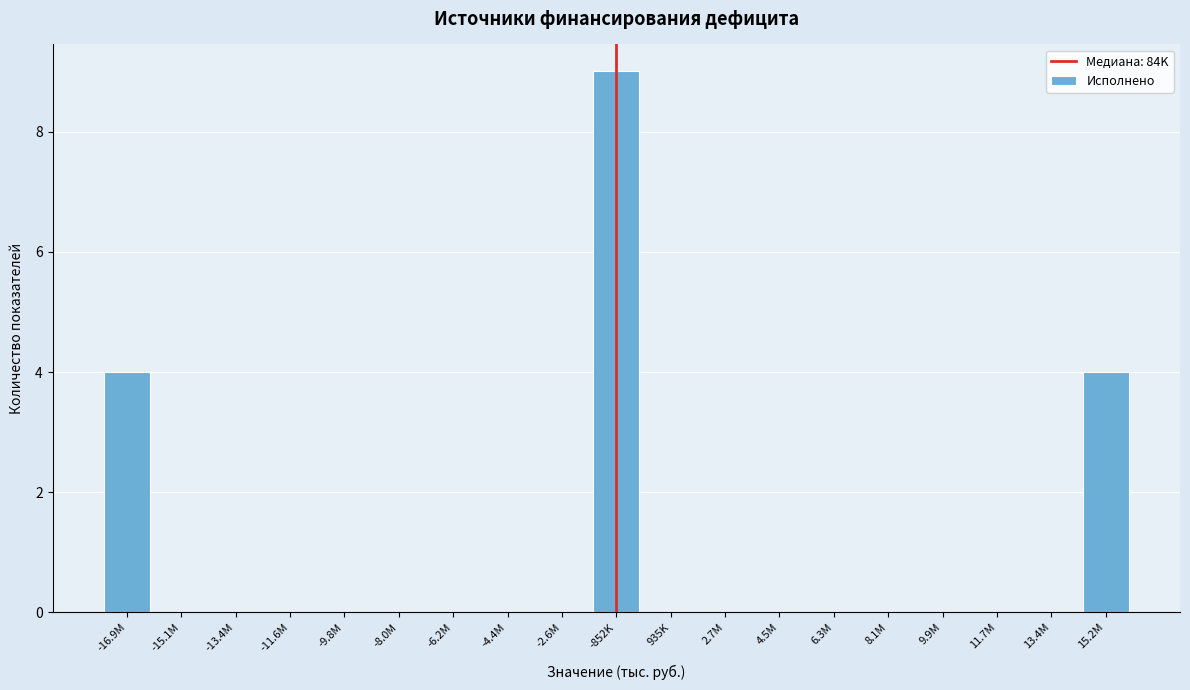

Reading left to right, extract all data points from this chart.

-16.9M=4	-15.1M=0	-13.4M=0	-11.6M=0	-9.8M=0	-8.0M=0	-6.2M=0	-4.4M=0	-2.6M=0	-852K=9	935K=0	2.7M=0	4.5M=0	6.3M=0	8.1M=0	9.9M=0	11.7M=0	13.4M=0	15.2M=4